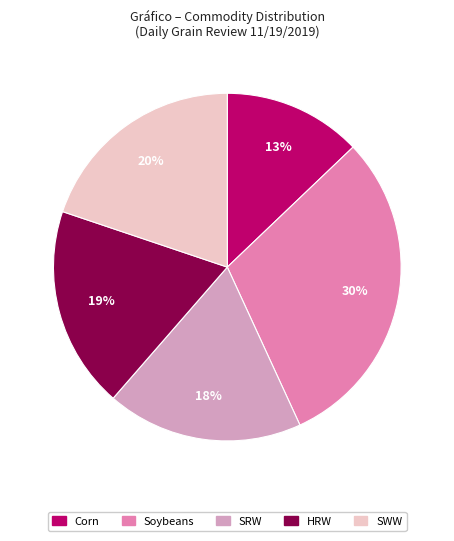

Do HRW and Corn together represent more than half of the pie?

No